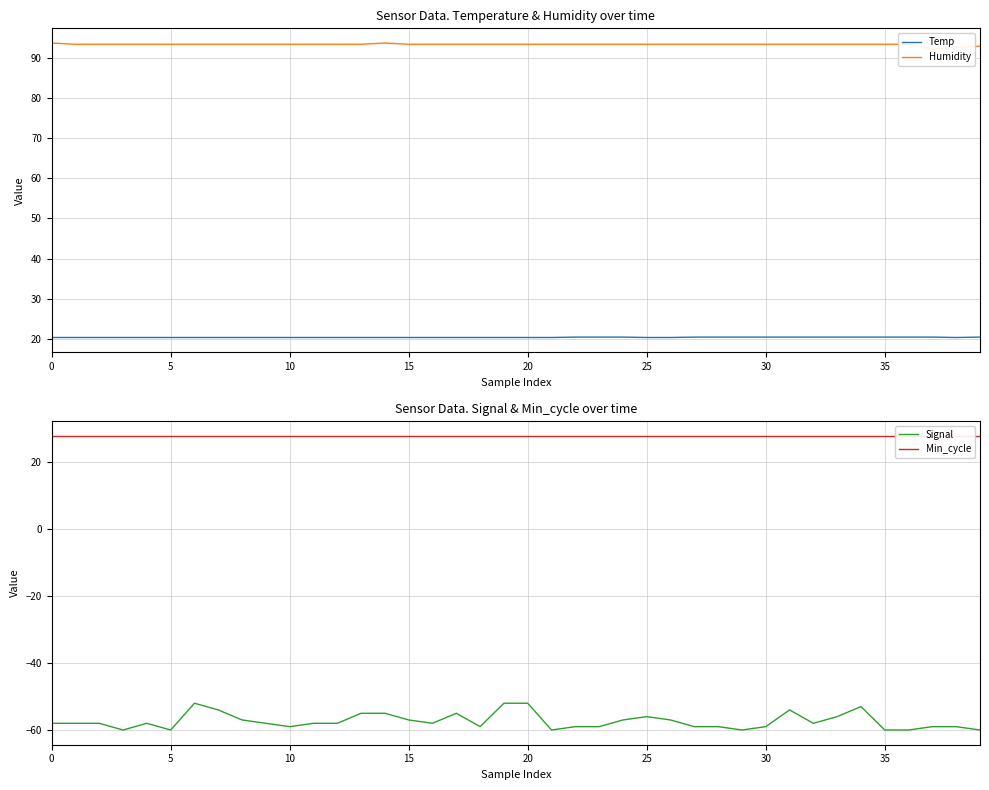

True or false: Temp and Humidity cross at least once.

False